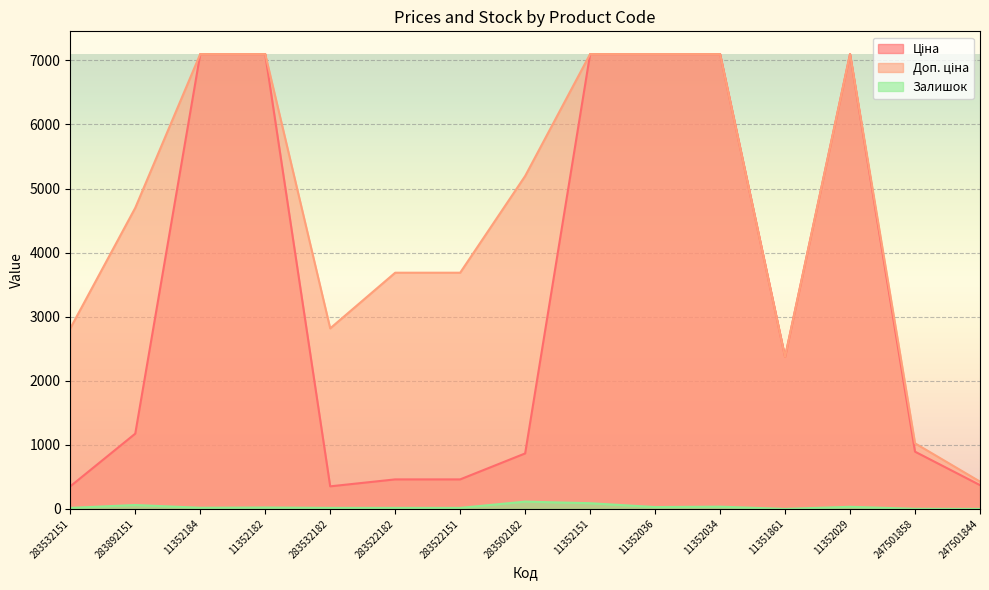

What is the maximum value for Залишок?

114.0